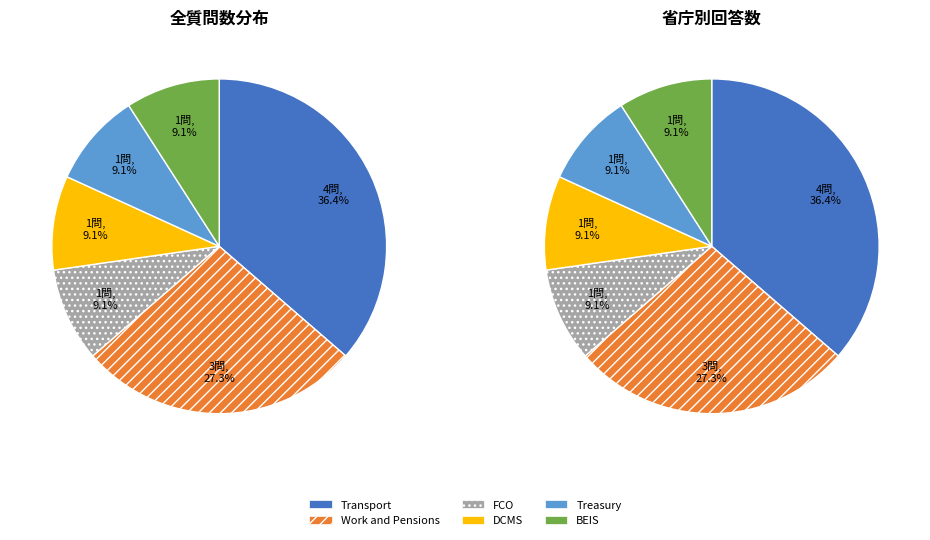

Rank the categories by value from lowest to highest.

Foreign and Commonwealth Office, Digital, Culture, Media and Sport, Treasury, Business, Energy and Industrial Strategy, Work and Pensions, Transport